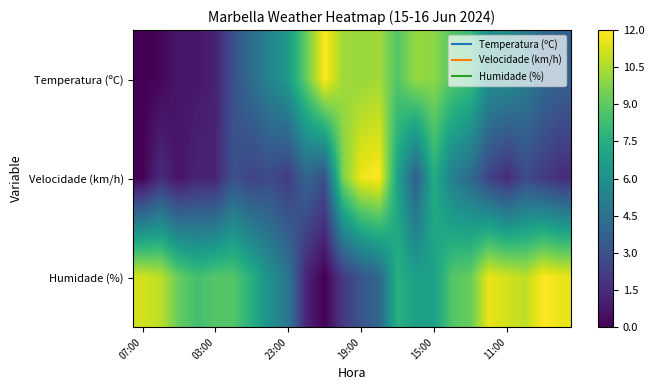

Rank the series by their maximum value, from highest to lowest.

Temperatura (ºC), Velocidade (km/h), Humidade (%)